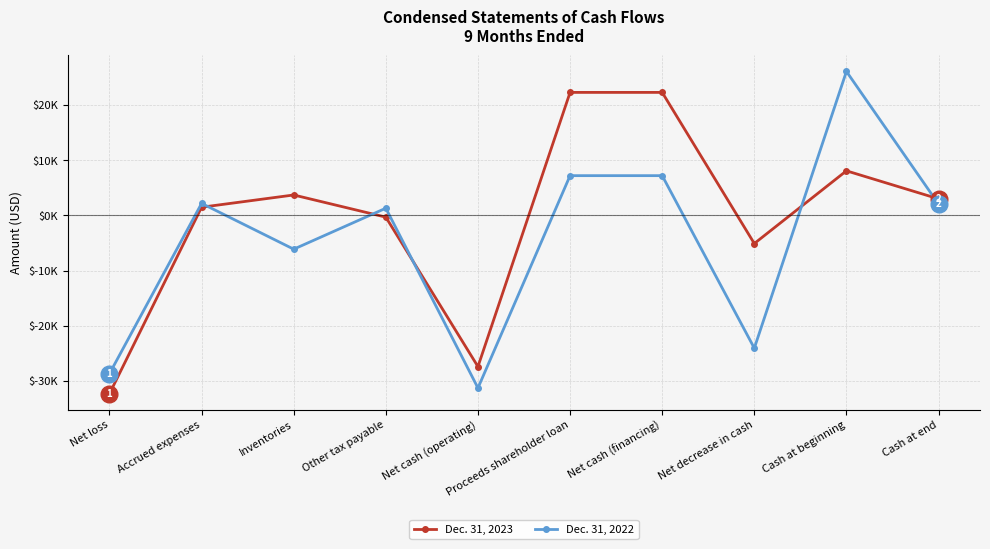

True or false: Dec. 31, 2023 has a value of -27427 at Net cash (operating).

True